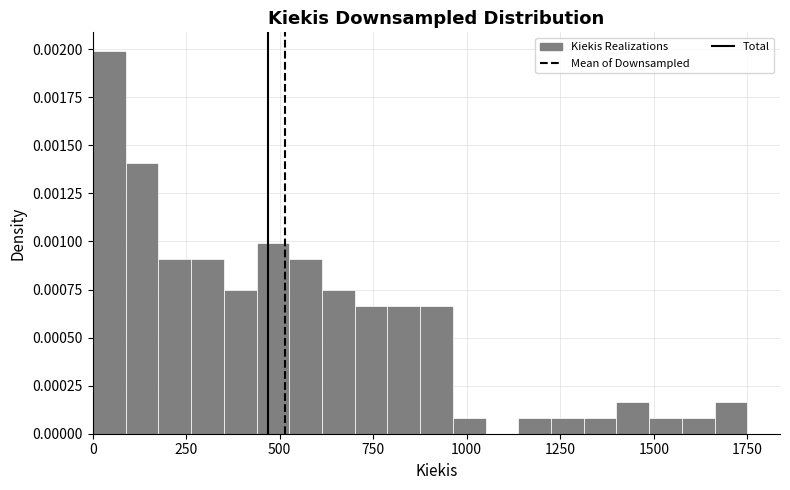

Around what value on the x-axis is the tallest bar? Give the approximate position of its centre, as read against the axis.

50